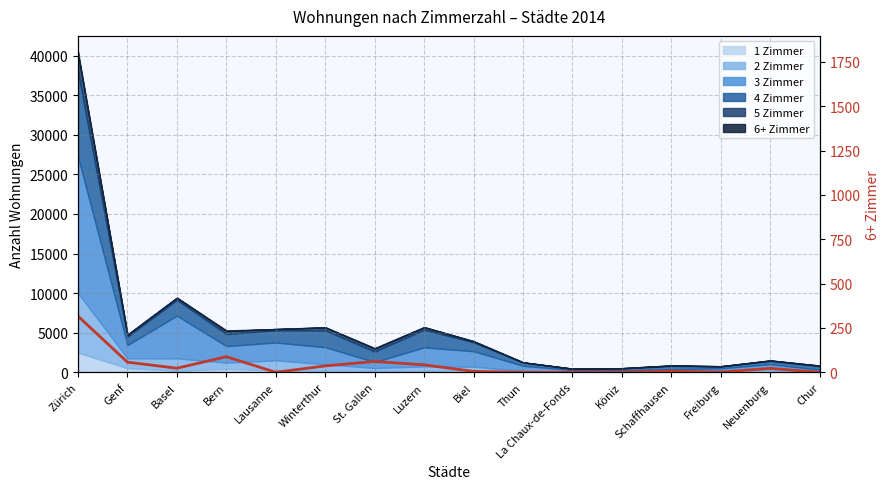

List the labels in order of value, largest first.

Zürich, Bern, St. Gallen, Genf, Luzern, Winterthur, Basel, Neuenburg, Schaffhausen, Biel, Freiburg, Lausanne, Thun, La Chaux-de-Fonds, Köniz, Chur